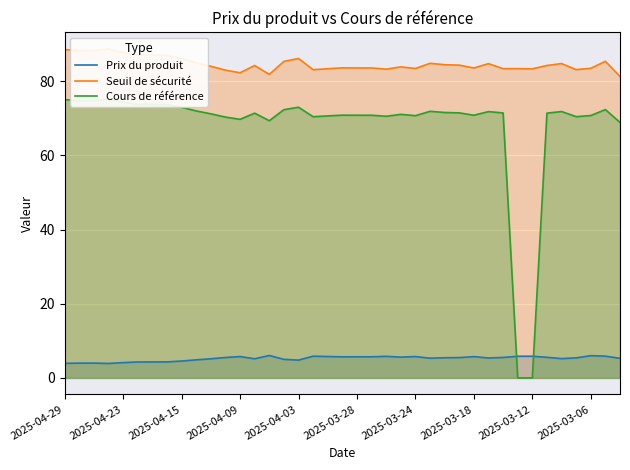

Is it true that Prix du produit equals 5.7 at 2025-03-18?

True